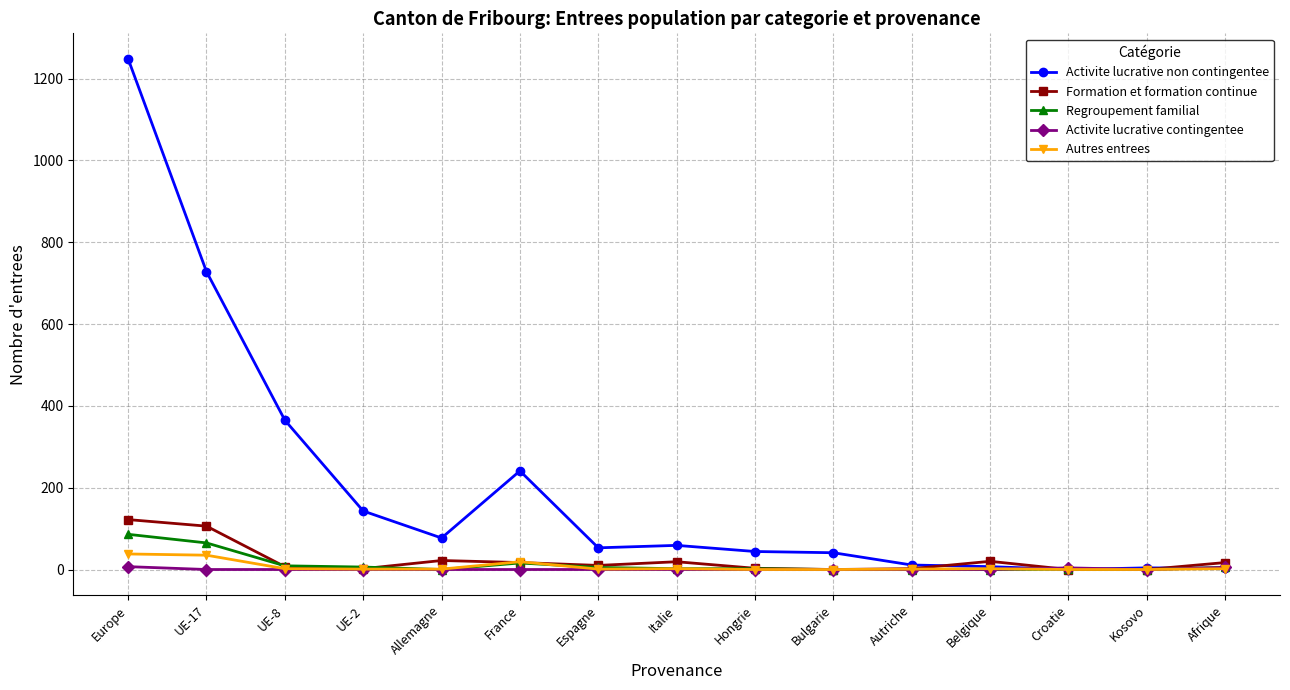

What is the total value across all series at Italie?

82